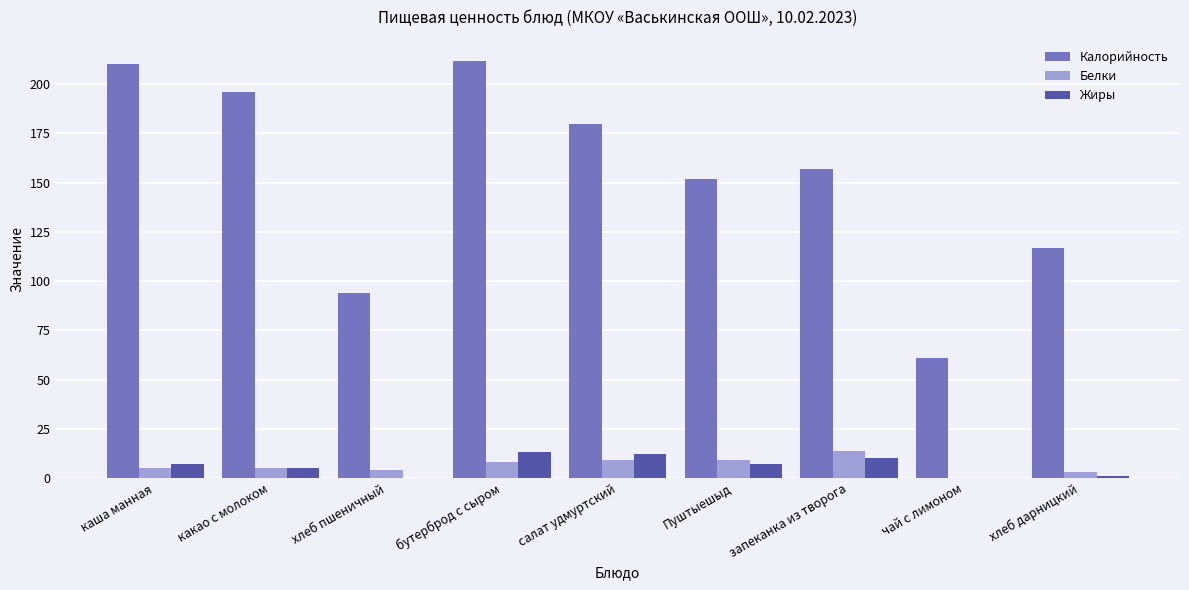

Between Пуштыешыд and хлеб дарницкий, which series saw the biggest shift?

Калорийность